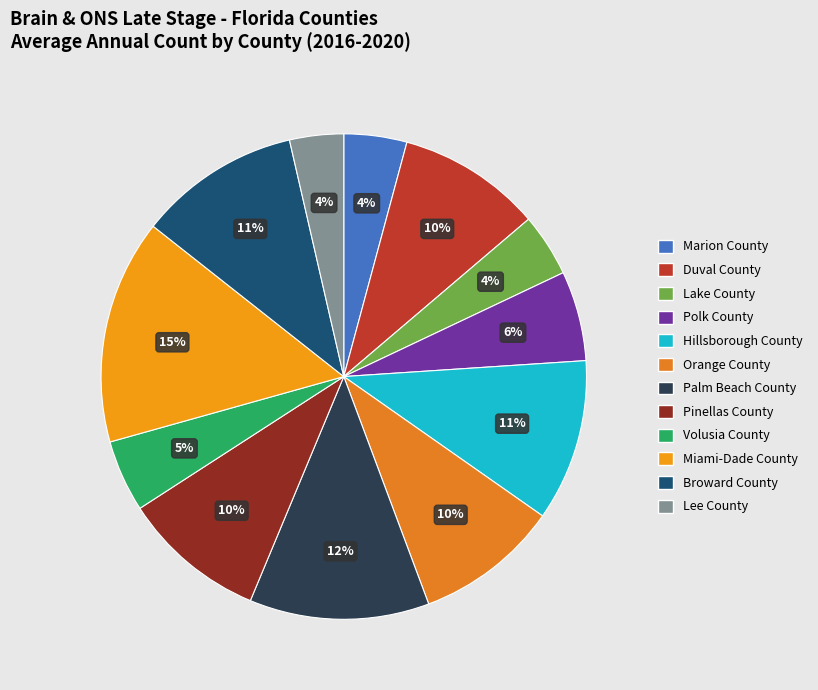

How many segments does this pie chart have?

12